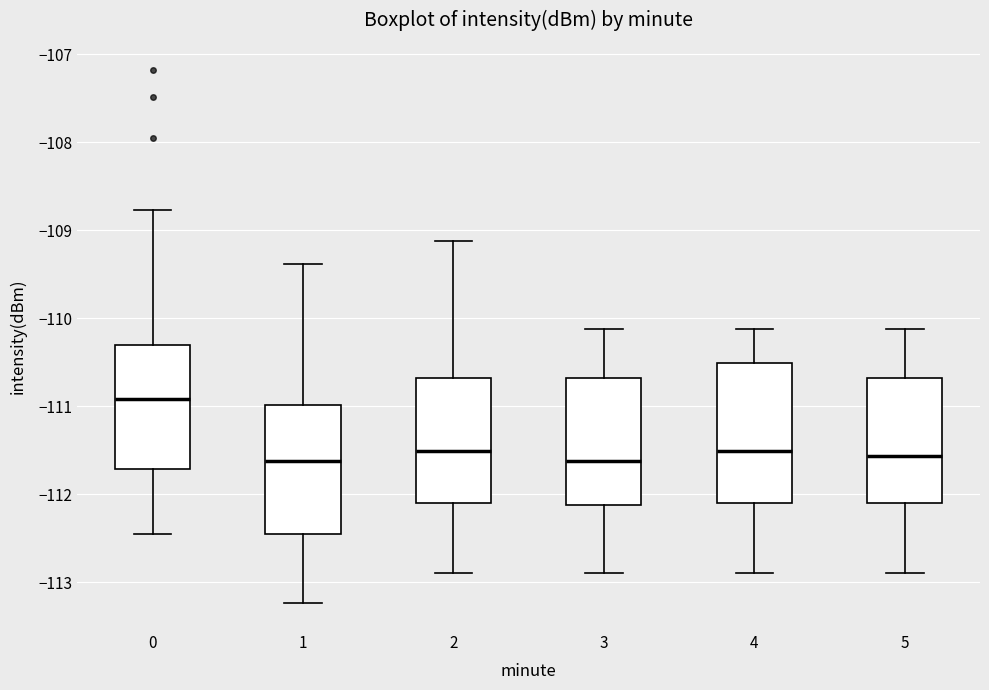

Reading left to right, read every box against the y-axis: the position of its median line, the range the box covers, and the ends of its whiskers. The values are not printed on the chart, so give them approximately, as read against the axis.

0: median -110.9, box -111.7 to -110.3, whiskers -112.5 to -108.8
1: median -111.6, box -112.4 to -111.0, whiskers -113.2 to -109.4
2: median -111.5, box -112.1 to -110.7, whiskers -112.9 to -109.1
3: median -111.6, box -112.1 to -110.7, whiskers -112.9 to -110.1
4: median -111.5, box -112.1 to -110.5, whiskers -112.9 to -110.1
5: median -111.6, box -112.1 to -110.7, whiskers -112.9 to -110.1